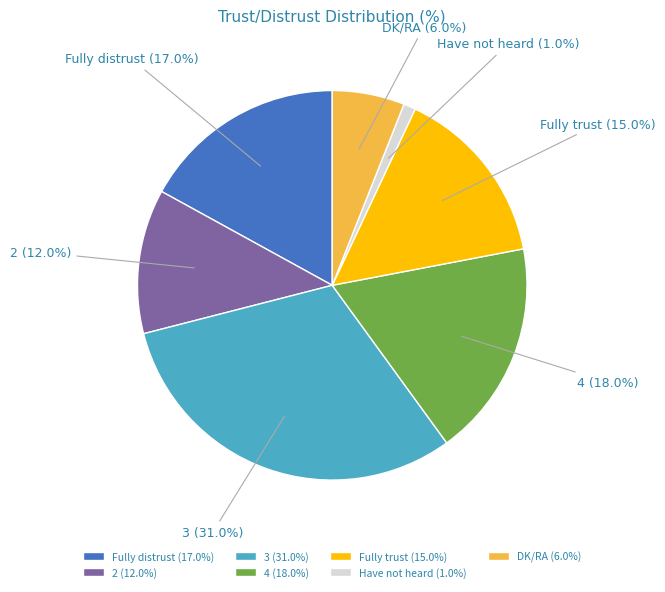

Which has a higher value, DK/RA or 2?

2